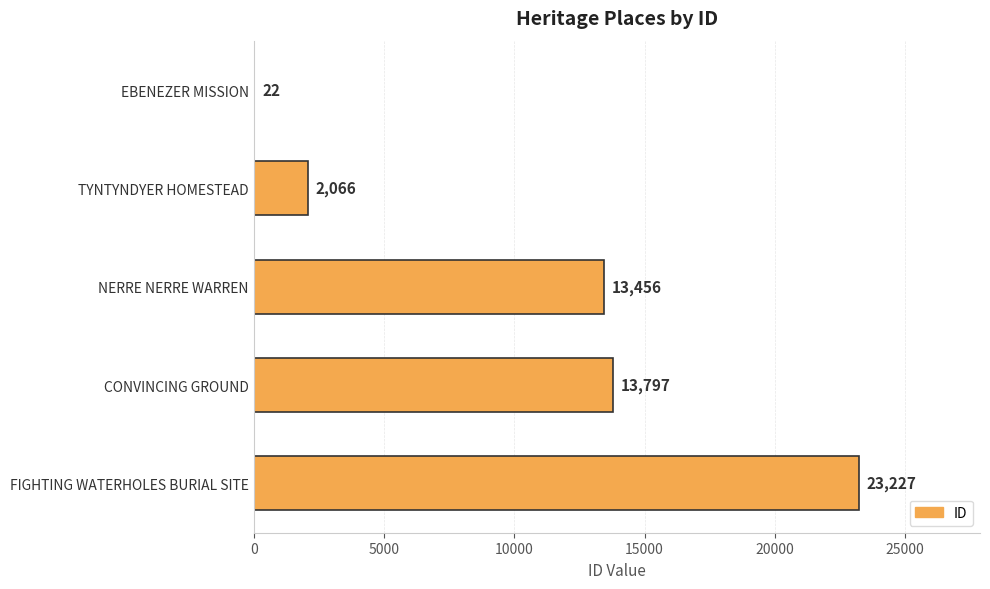

Where is the data nearest to the value 11624?

NERRE NERRE WARREN